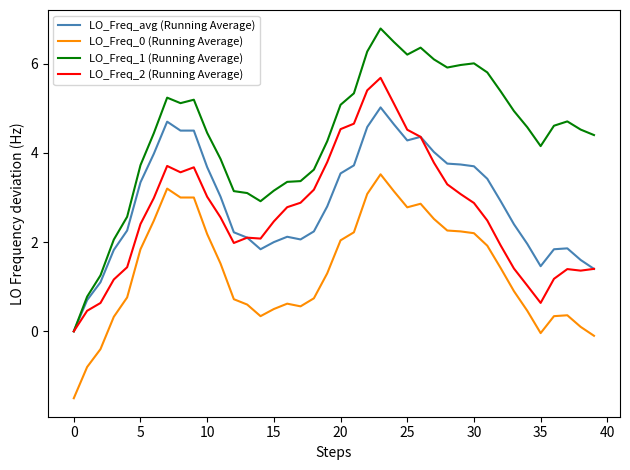

How many lines are shown in the chart?

4